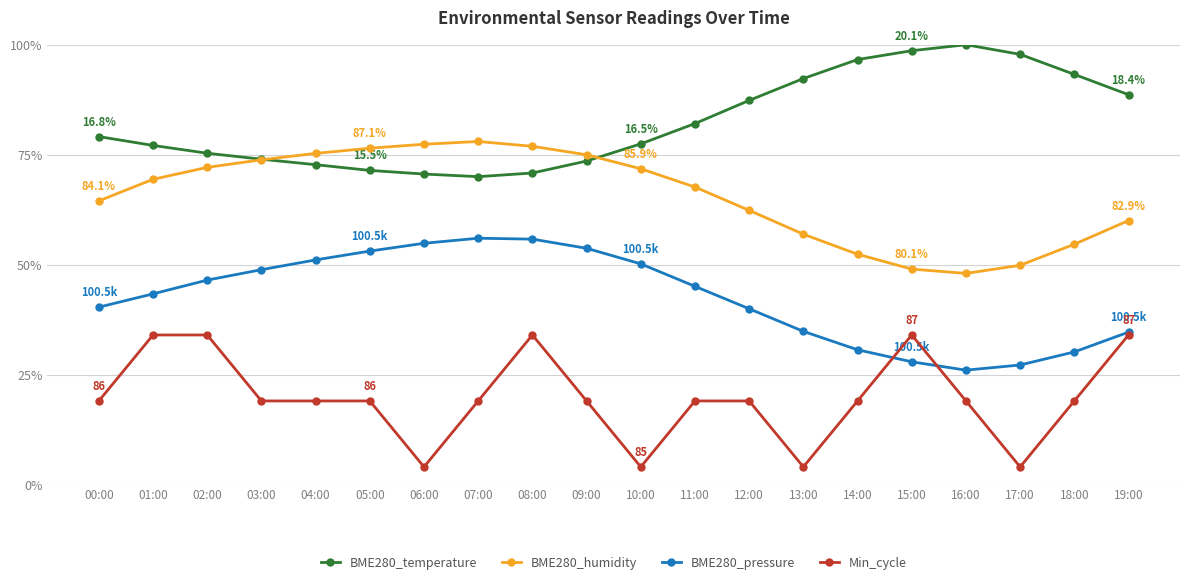

What is the average value of the Min_cycle series?

19.8